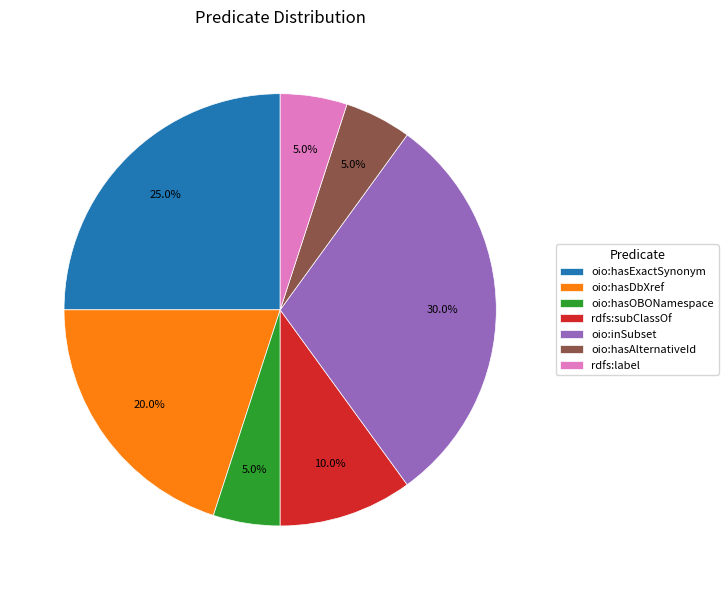

How many segments does this pie chart have?

7